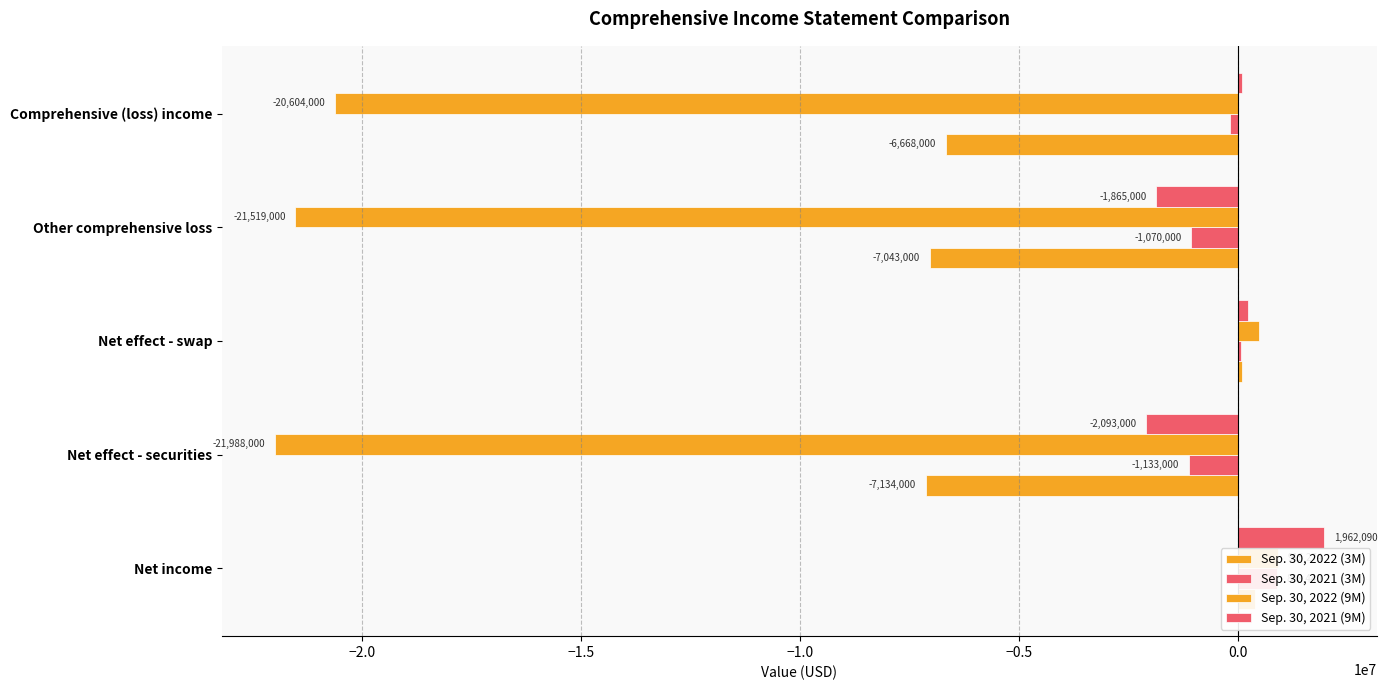

Between Other comprehensive loss and Net effect - swap, which is larger?

Net effect - swap